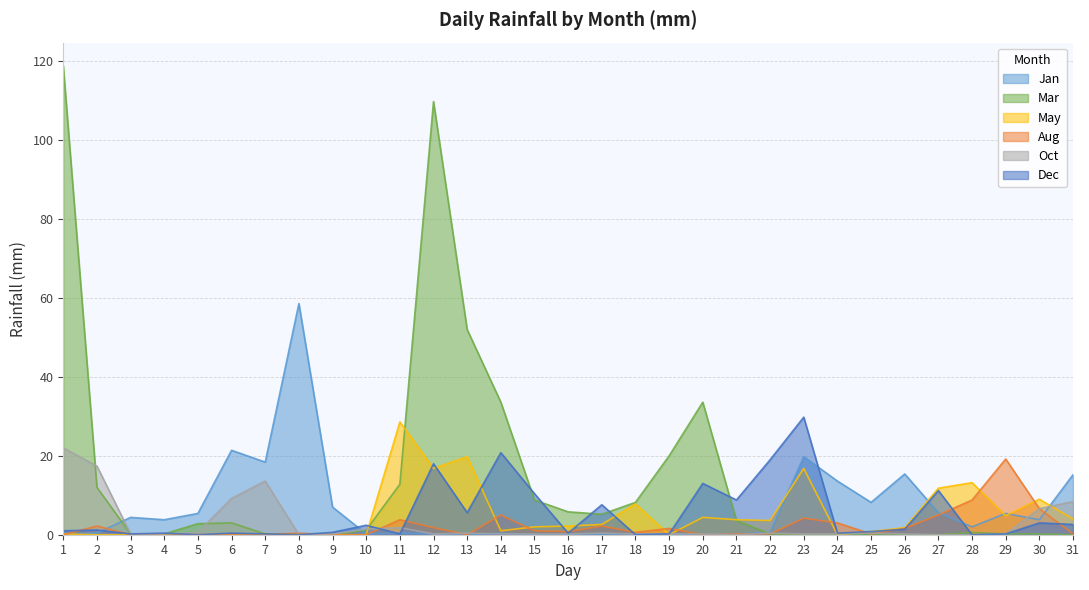

Reading left to right, list all the values displayed in this chart.

Jan: 0.0	0.4	4.4	3.8	5.4	21.4	18.4	58.6	7.0	0.2	0.4	0.2	0.0	0.4	0.0	0.0	0.2	0.2	0.2	0.2	0.2	0.6	19.8	13.6	8.2	15.4	5.6	2.0	5.4	3.8	15.2
Mar: 118.8	12.0	0.2	0.2	2.8	3.0	0.2	0.2	0.0	1.2	12.8	109.8	52.0	33.6	8.8	5.8	5.2	8.2	20.0	33.6	3.6	0.2	0.0	0.0	0.0	0.0	0.0	0.6	0.2	0.2	0.0
May: 0.2	0.0	0.0	0.0	0.0	0.0	0.0	0.0	0.0	0.0	28.6	16.8	19.8	1.0	2.0	2.2	2.6	7.8	0.0	4.4	3.8	3.6	16.8	0.0	0.8	1.8	11.8	13.2	4.8	9.0	4.0
Aug: 0.0	2.2	0.0	0.2	0.0	0.0	0.0	0.4	0.0	0.0	3.8	1.8	0.0	5.0	1.0	0.8	2.2	0.6	1.6	0.0	0.2	0.2	4.2	3.0	0.2	1.6	5.0	8.8	19.2	6.6	0.2
Oct: 22.0	17.4	0.2	0.2	0.6	9.2	13.6	0.0	0.2	1.4	1.8	0.2	0.4	0.2	0.2	0.2	0.4	0.2	0.2	0.2	0.0	0.4	0.2	0.2	0.4	0.2	0.0	0.0	0.2	6.6	8.4
Dec: 1.0	1.2	0.2	0.4	0.0	0.4	0.2	0.0	0.6	2.4	0.2	18.0	5.6	20.8	10.4	0.4	7.6	0.0	0.2	13.0	8.8	19.0	29.8	0.4	0.8	1.4	11.2	0.0	0.2	3.0	2.6